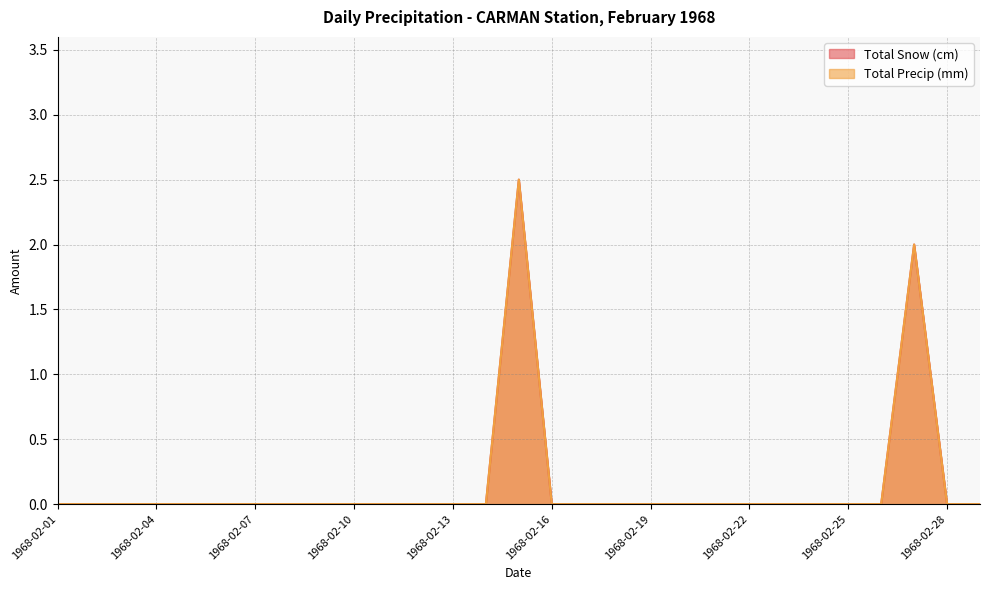

What are all the series names shown in the legend?

Total Snow (cm), Total Precip (mm)